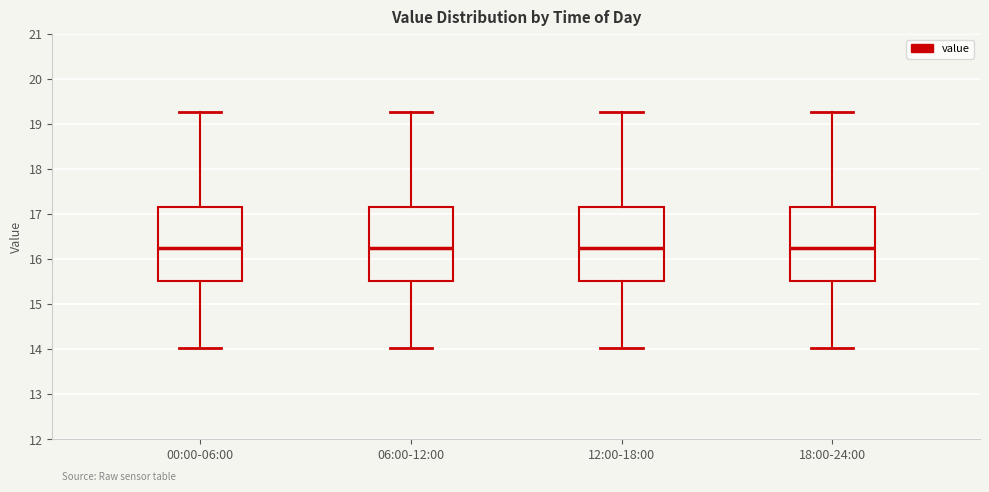

Reading left to right, read every box against the y-axis: the position of its median line, the range the box covers, and the ends of its whiskers. The values are not printed on the chart, so give them approximately, as read against the axis.

00:00-06:00: median 16.3, box 15.5 to 17.2, whiskers 14.0 to 19.3
06:00-12:00: median 16.3, box 15.5 to 17.2, whiskers 14.0 to 19.3
12:00-18:00: median 16.3, box 15.5 to 17.2, whiskers 14.0 to 19.3
18:00-24:00: median 16.3, box 15.5 to 17.2, whiskers 14.0 to 19.3